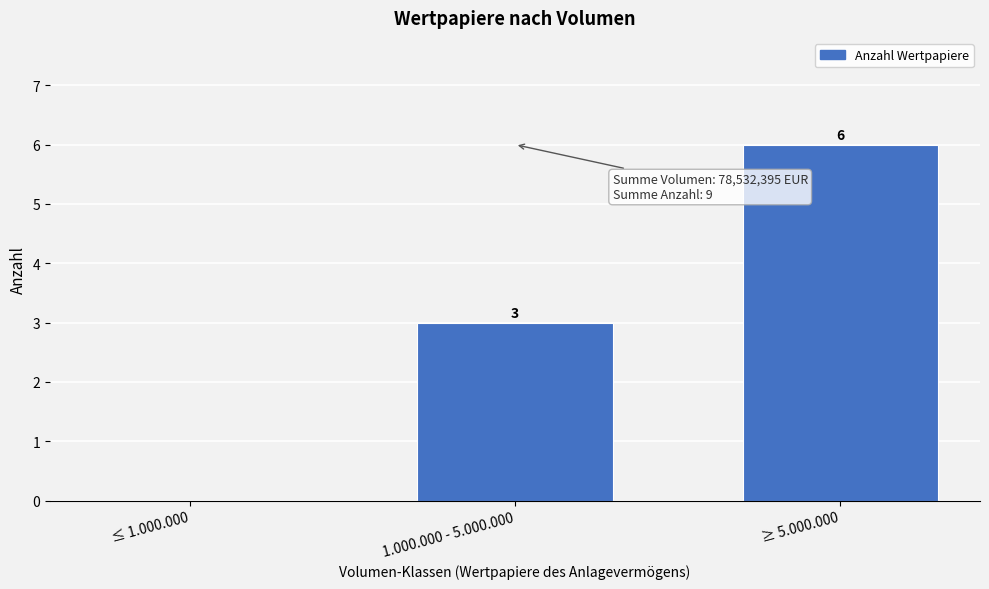

Reading left to right, transcribe all the data shown in this chart.

≤ 1.000.000=0	1.000.000 - 5.000.000=3	≥ 5.000.000=6